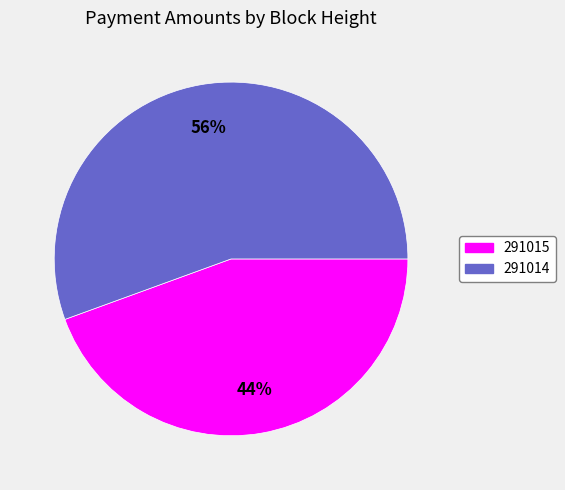

Is the sum of 291014 and 291015 greater than half?

Yes